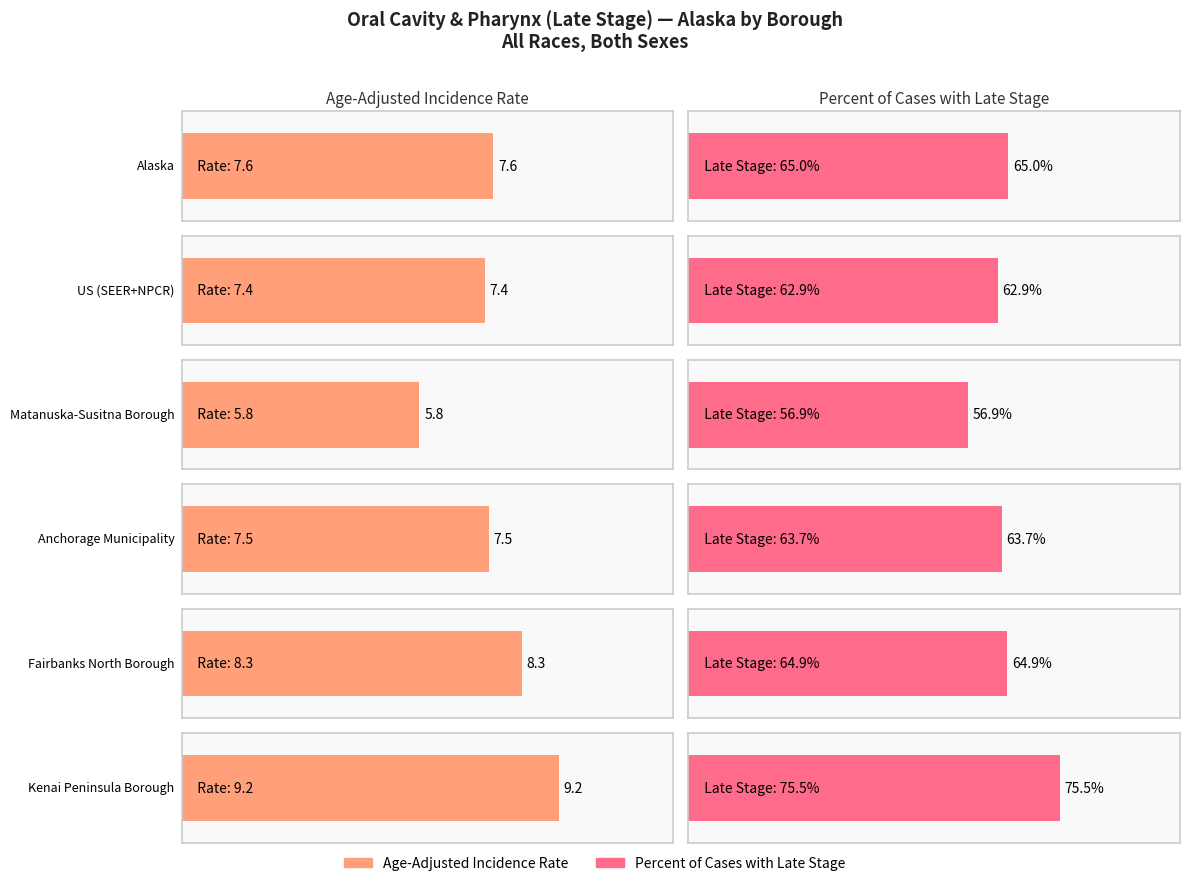

At which label does Percent of Cases with Late Stage first exceed 64?

Alaska